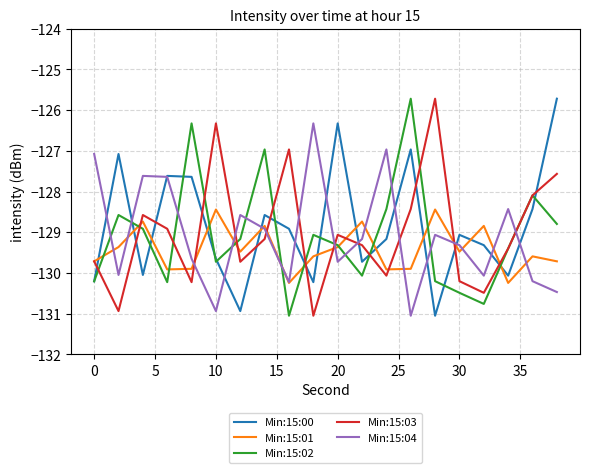

True or false: Min:15:03 and Min:15:00 cross at least once.

True